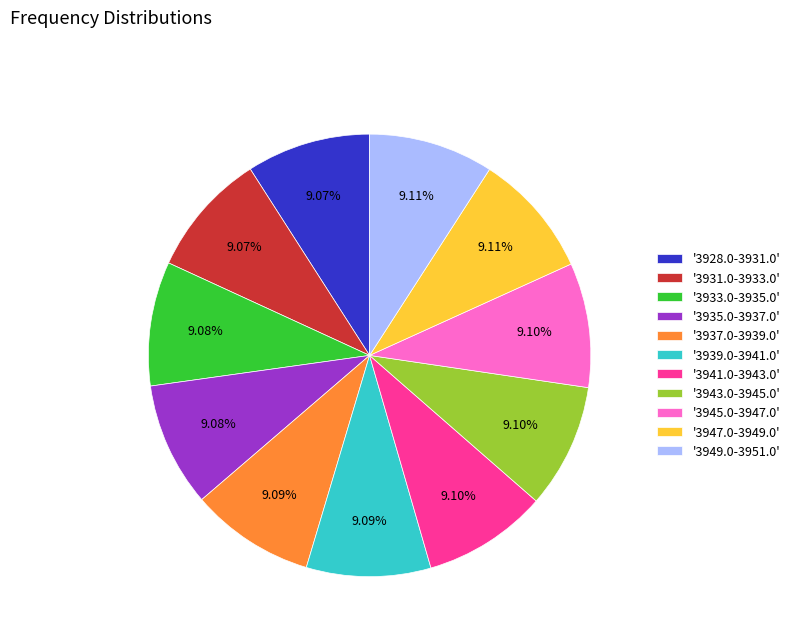

Is there any slice that represents more than half of the pie?

No